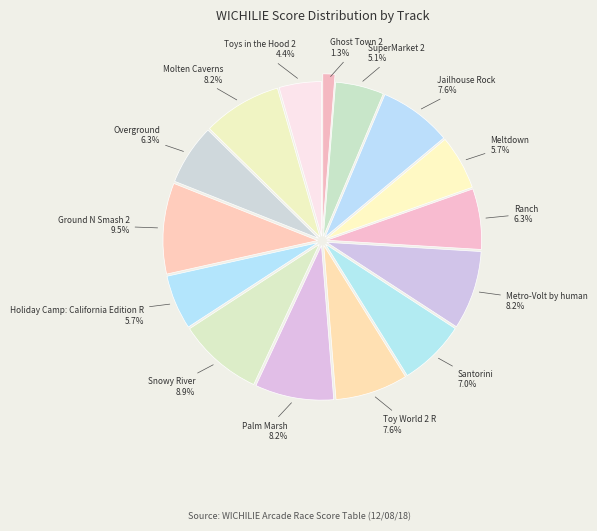

Count the number of slices in the pie.

15